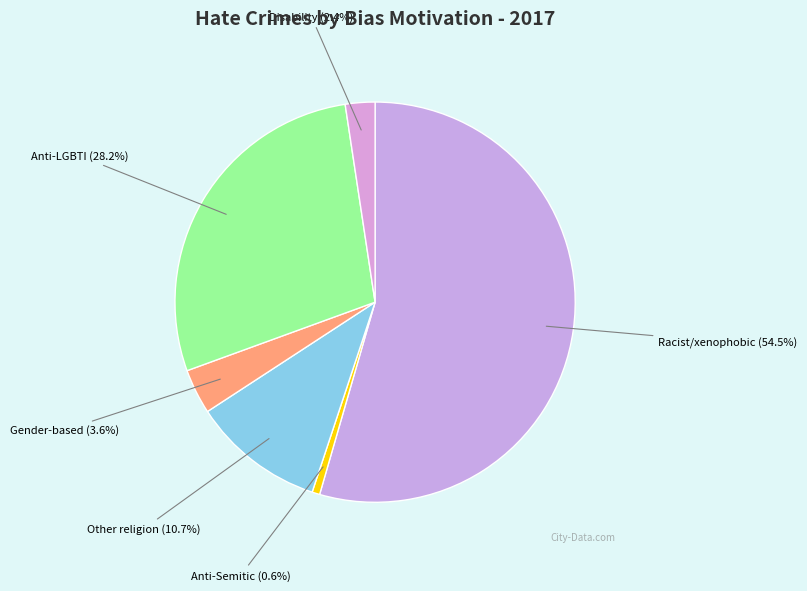

To the nearest percent, what is the difference between the largest and smallest slice percentages?

54%